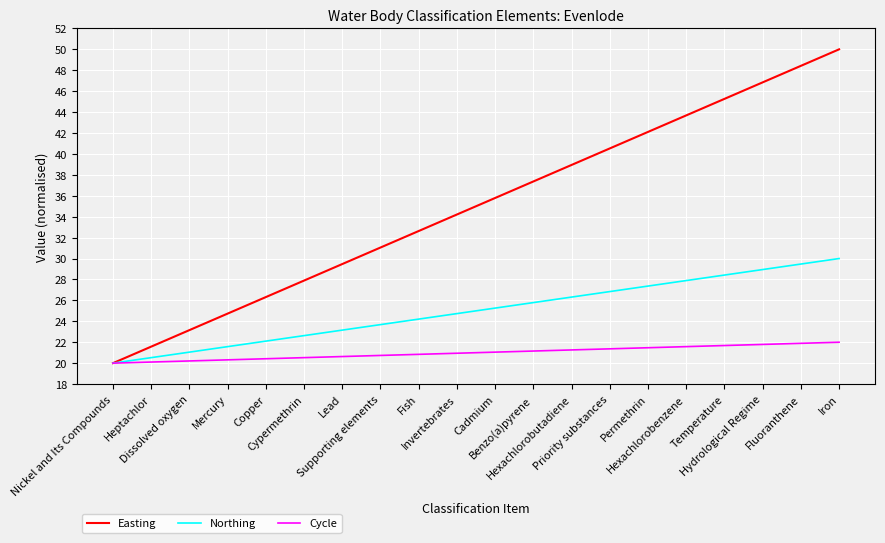

What is the minimum value for Northing?

20.0